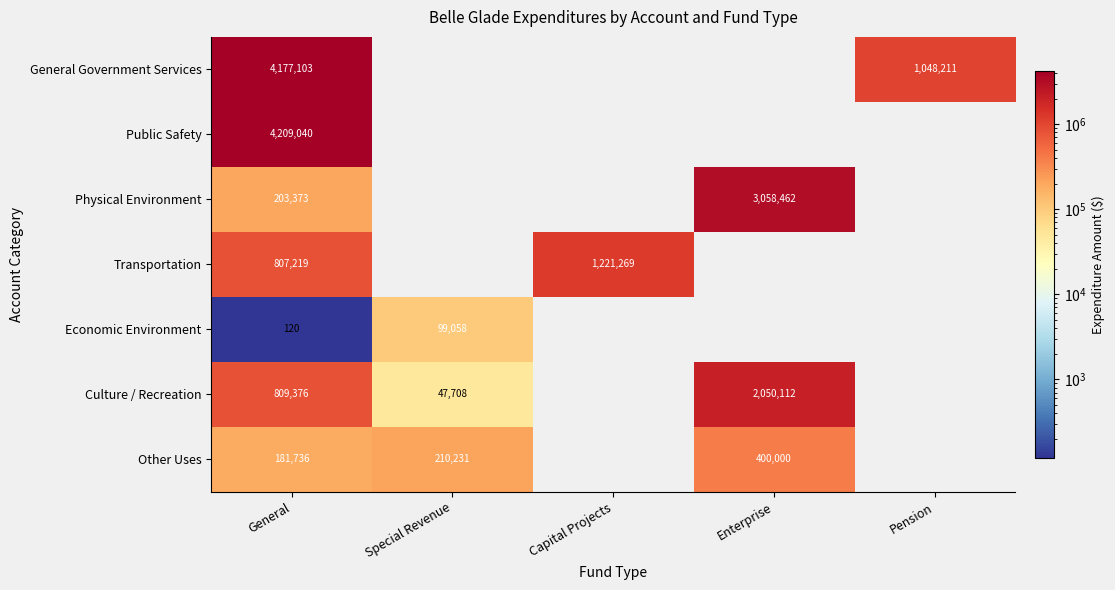

True or false: Public Safety has a value of 6674188 at General.

False